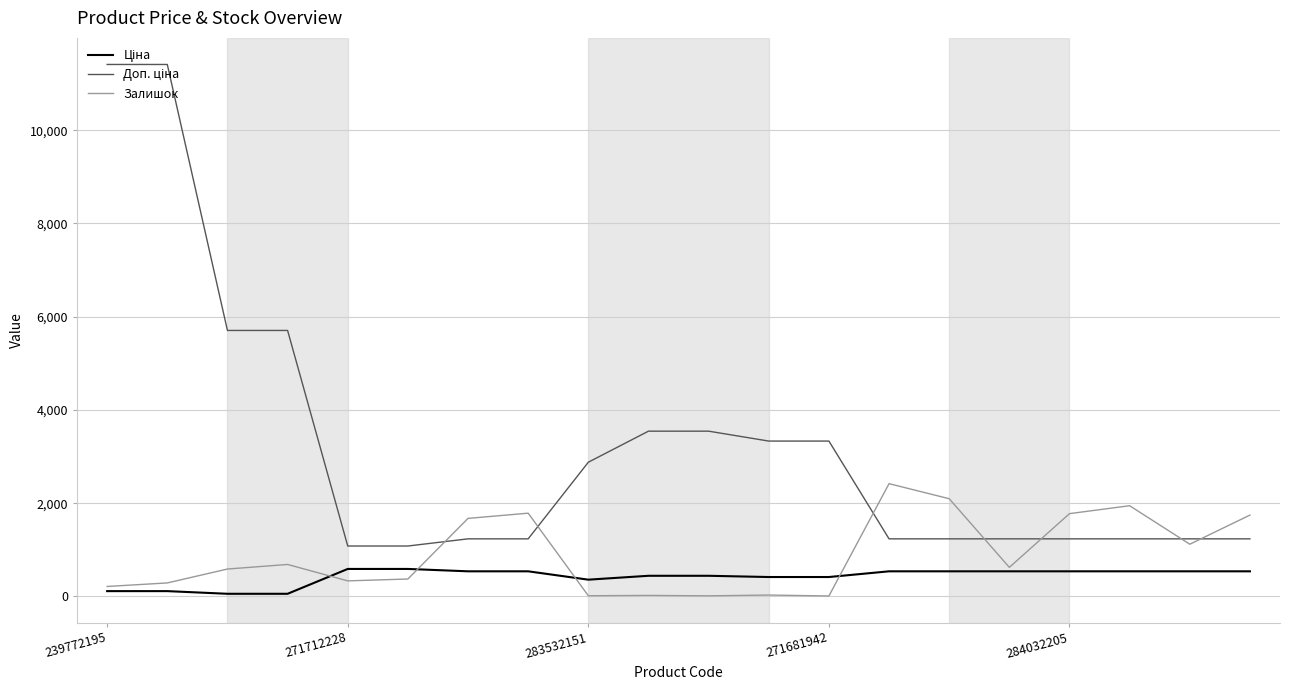

True or false: Доп. ціна has more than 1 interior local peaks.

False